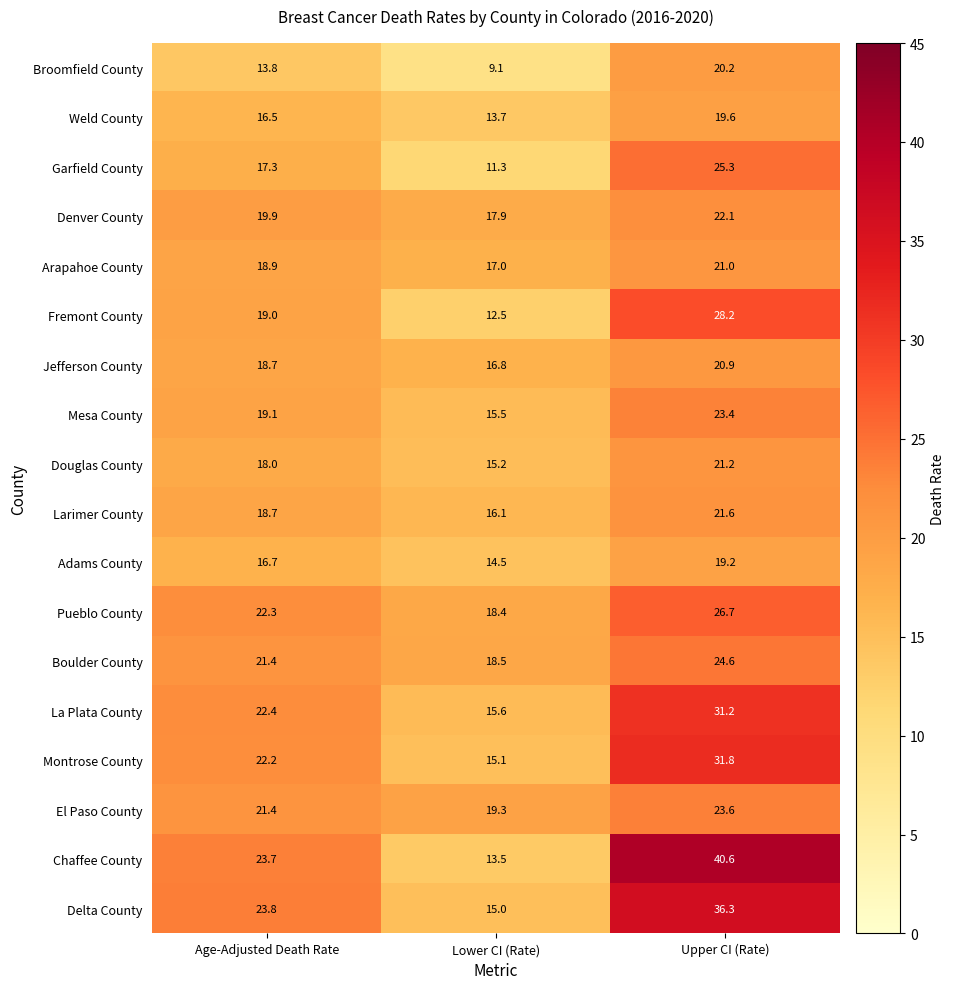

At how many categories does at least one series exceed 34?

1